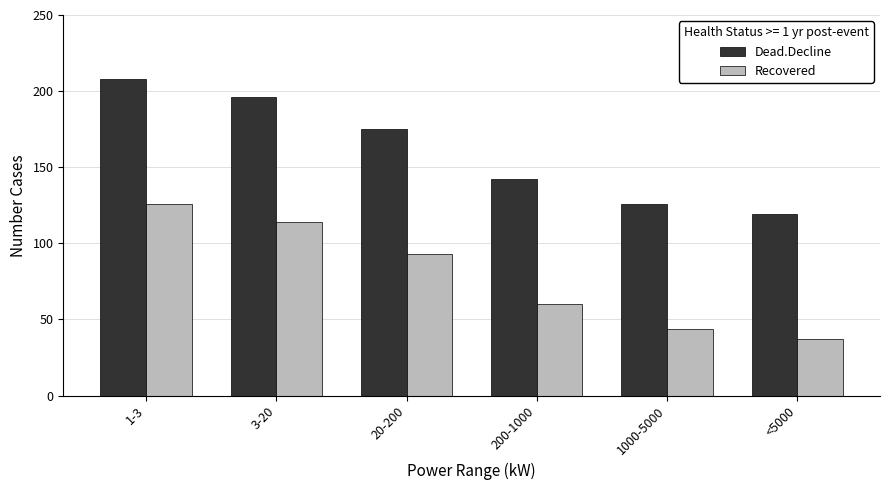

List the labels in order of Dead.Decline value, smallest first.

<5000, 1000-5000, 200-1000, 20-200, 3-20, 1-3